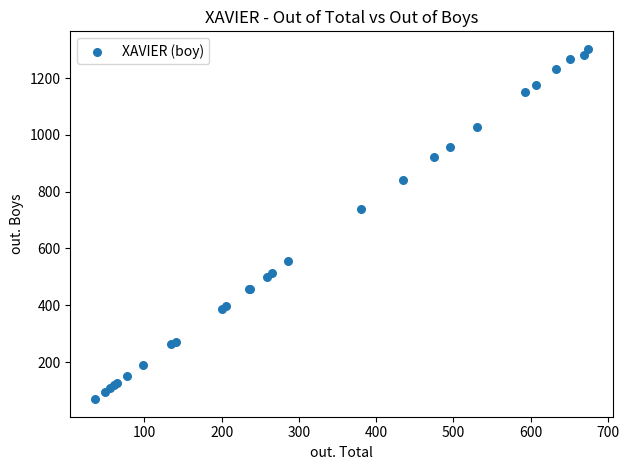

What Y value in the scatter plot is closest to 686?

738